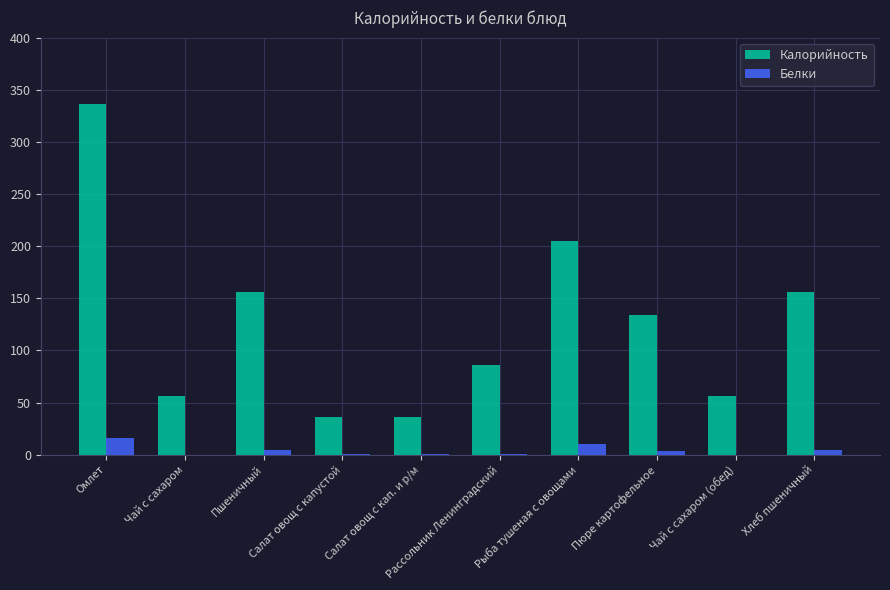

Between Омлет and Салат овощ с кап. и р/м, which series saw the biggest shift?

Калорийность